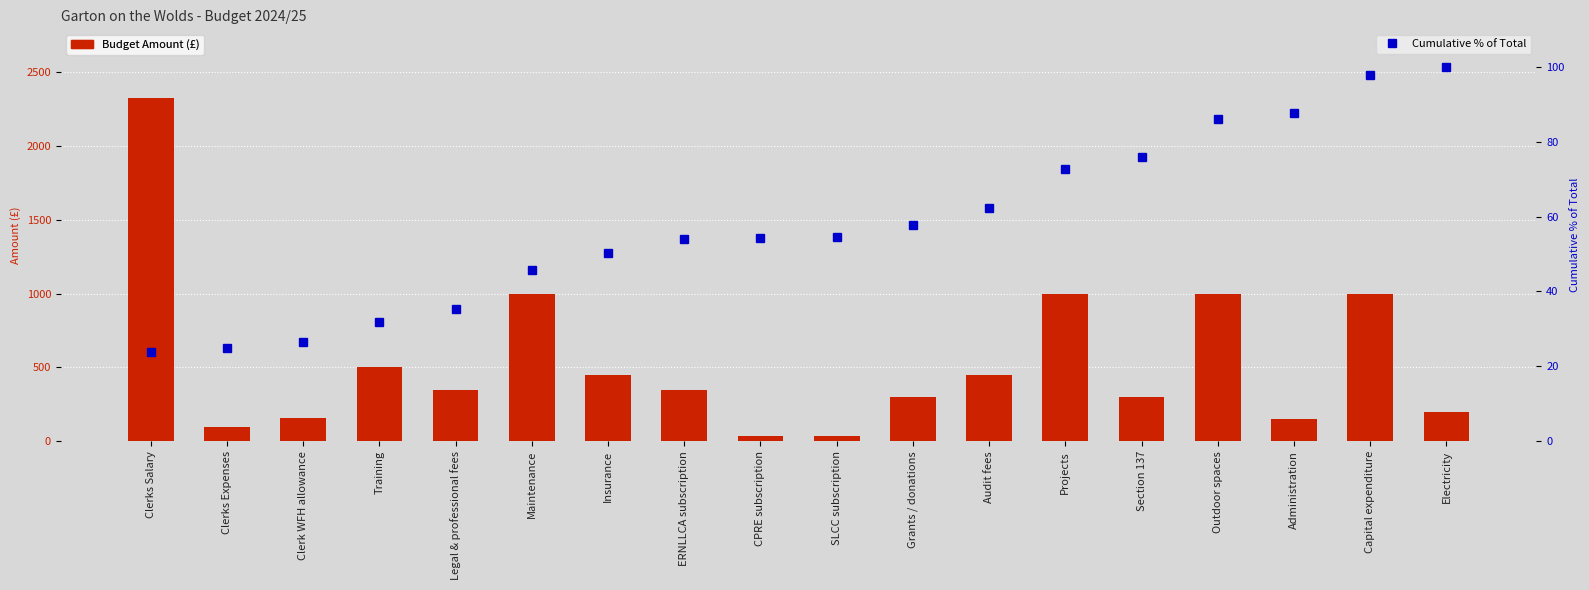

Between ERNLLCA subscription and Administration, which series saw the biggest shift?

Budget Amount